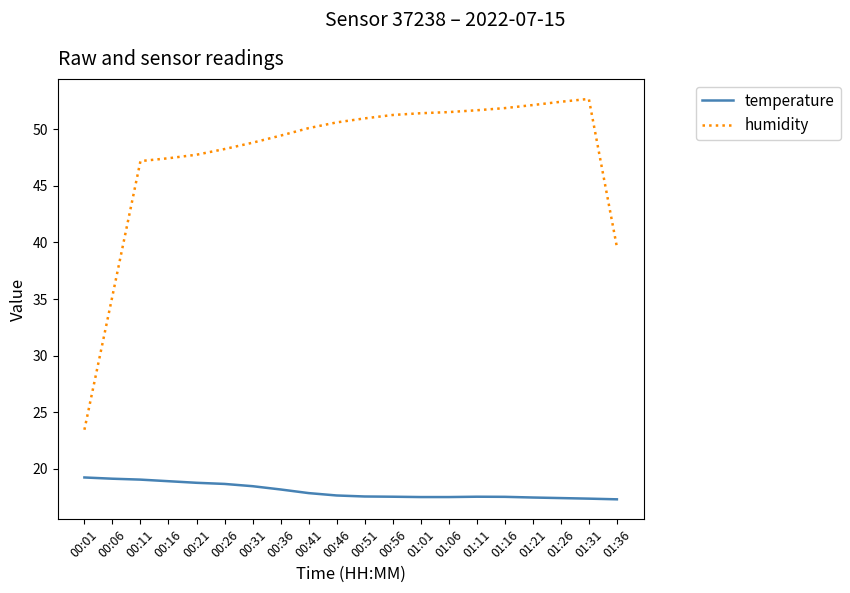

List the series in order of their peak value, lowest first.

temperature, humidity